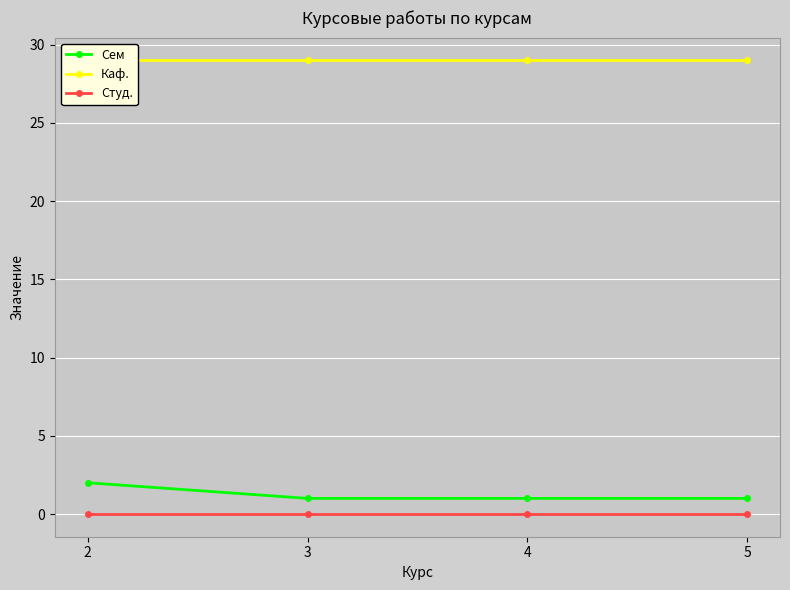

What is the value of the Сем point at the 3rd from the left?

1